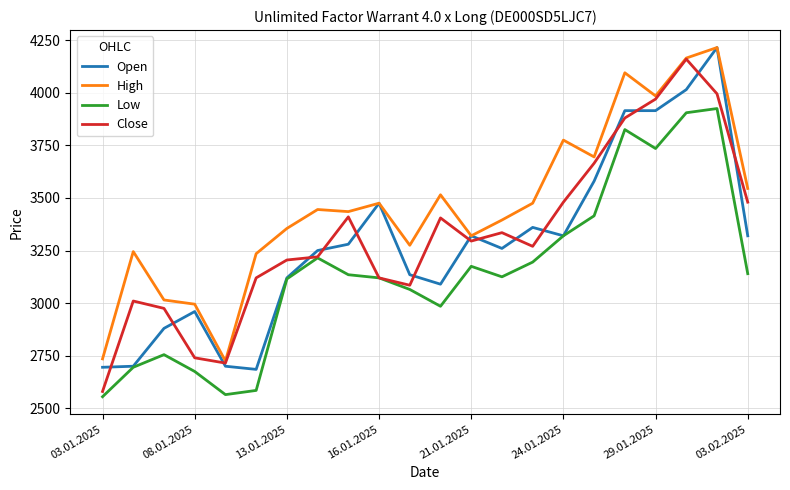

True or false: High and Low intersect in this chart.

False